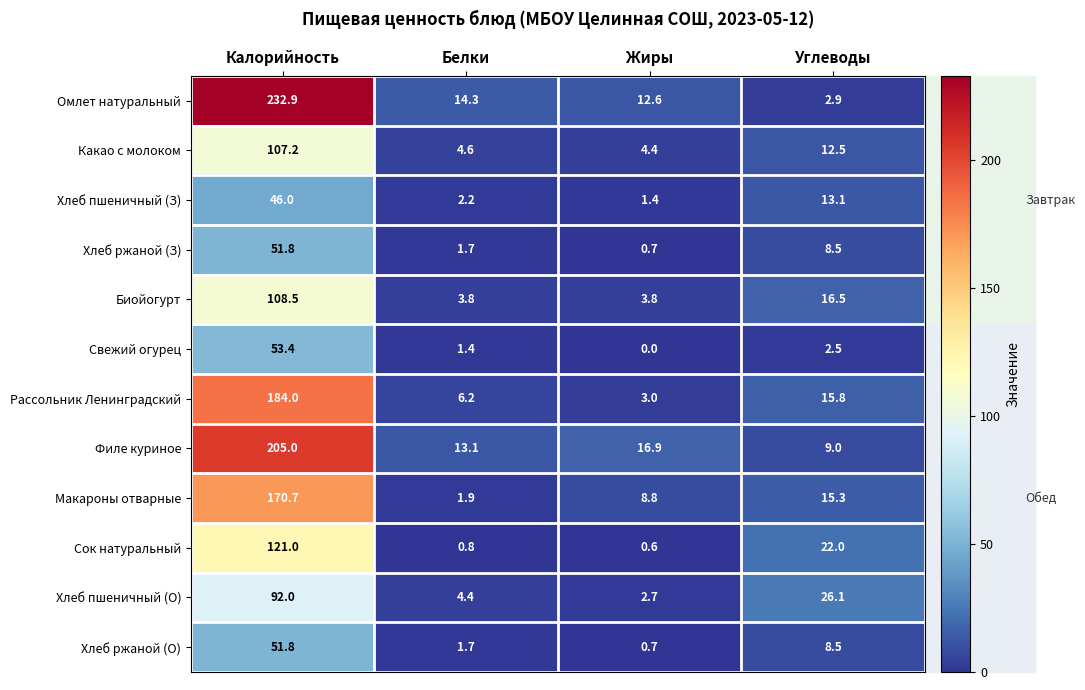

What is the sum of the Хлеб пшеничный (З) values at Белки and Жиры?

3.6